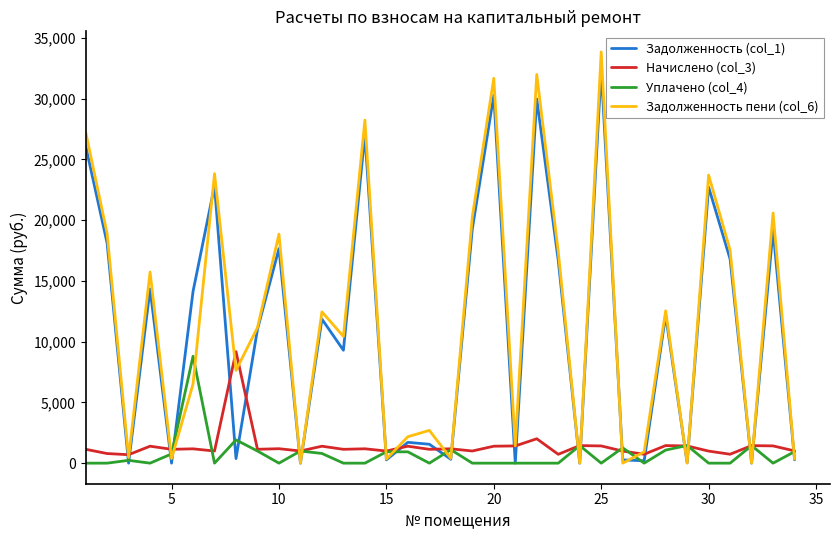

What is the maximum value shown in the chart?

33857.3